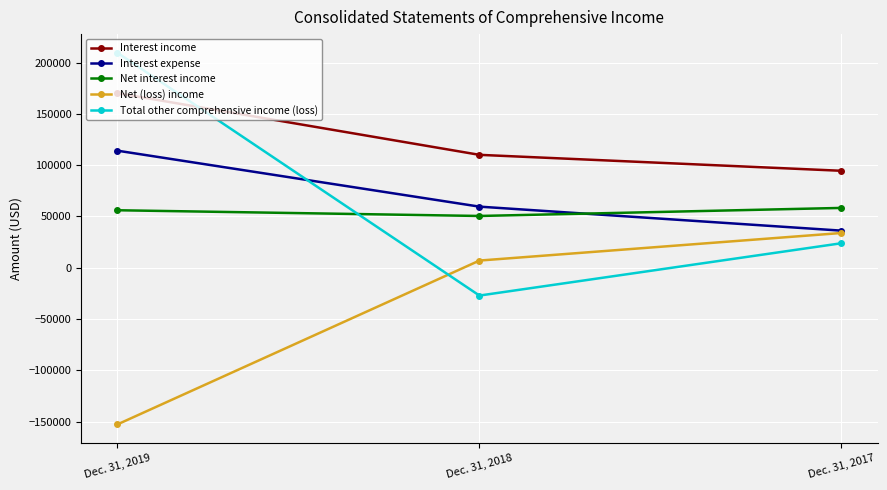

What is the minimum value for Total other comprehensive income (loss)?

-27082